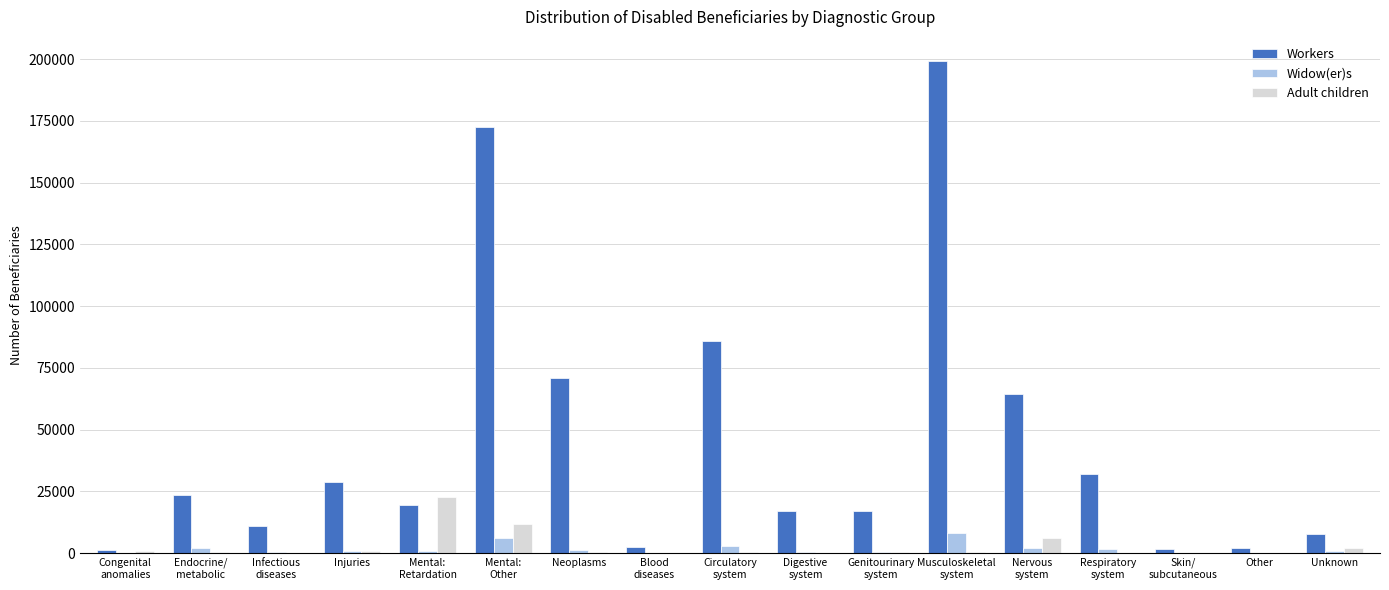

What is the highest value of the Widow(er)s series?

7982